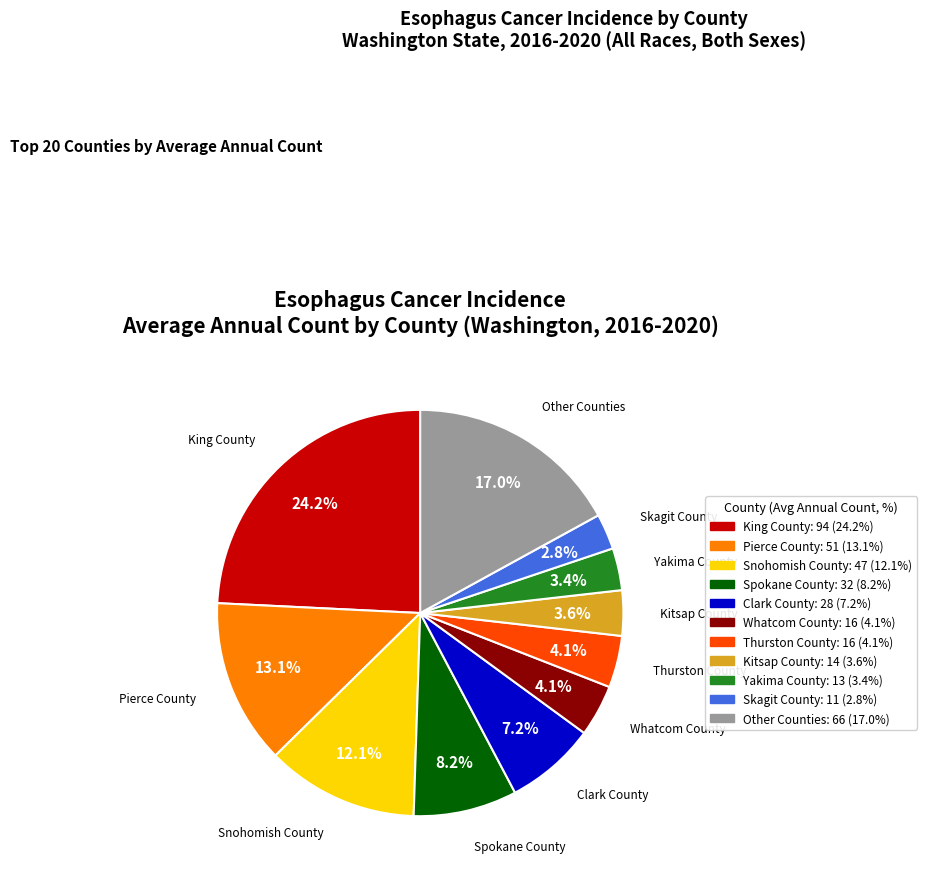

To the nearest percent, what is the average slice percentage?

9%